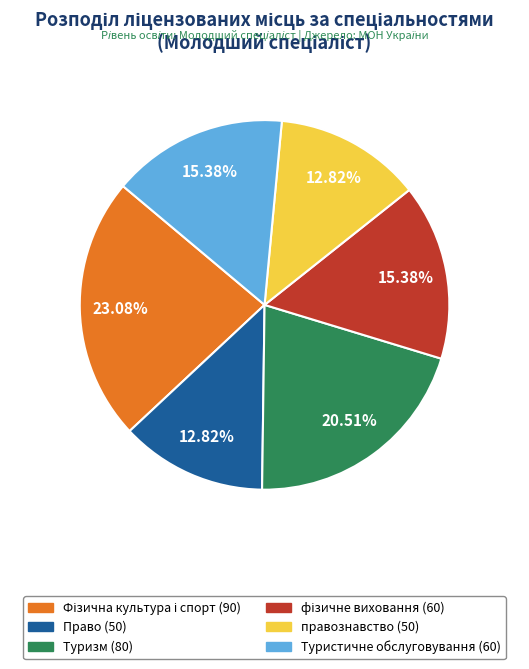

Is it true that Туристичне обслуговування is 15% of the pie?

True